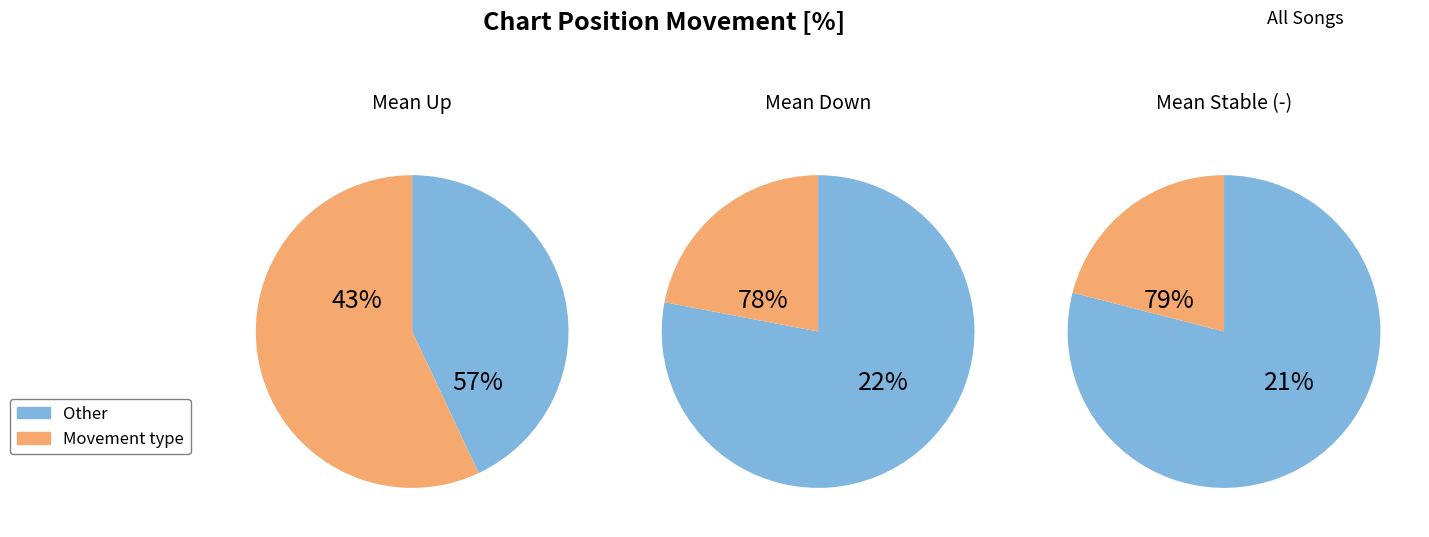

Does up represent more than half of the total?

Yes